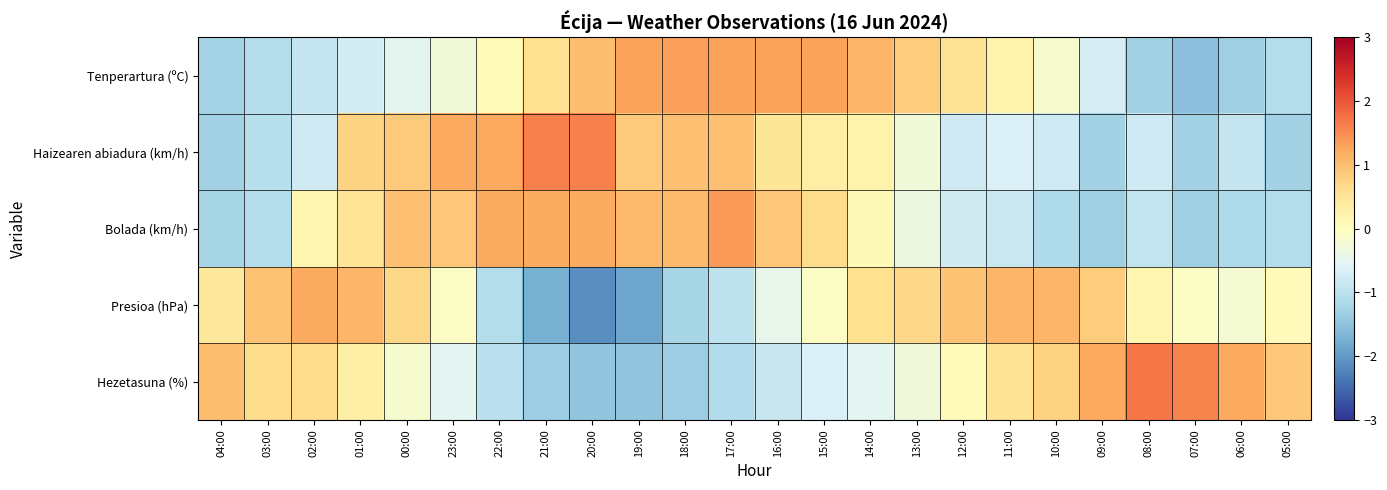

Which series has the largest range (max minus min)?

Presioa (hPa)